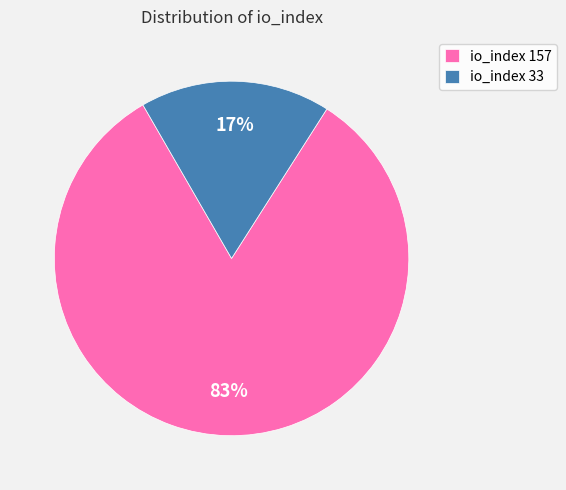

How many segments does this pie chart have?

2